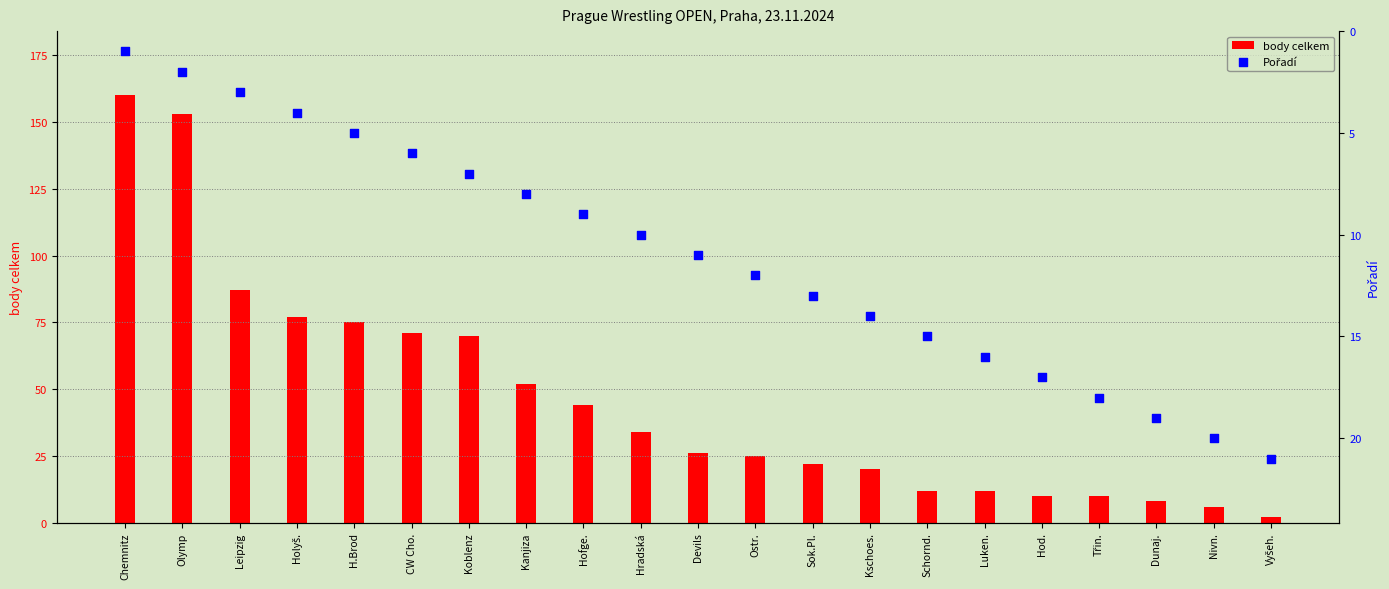

At how many categories does at least one series exceed 6?

21